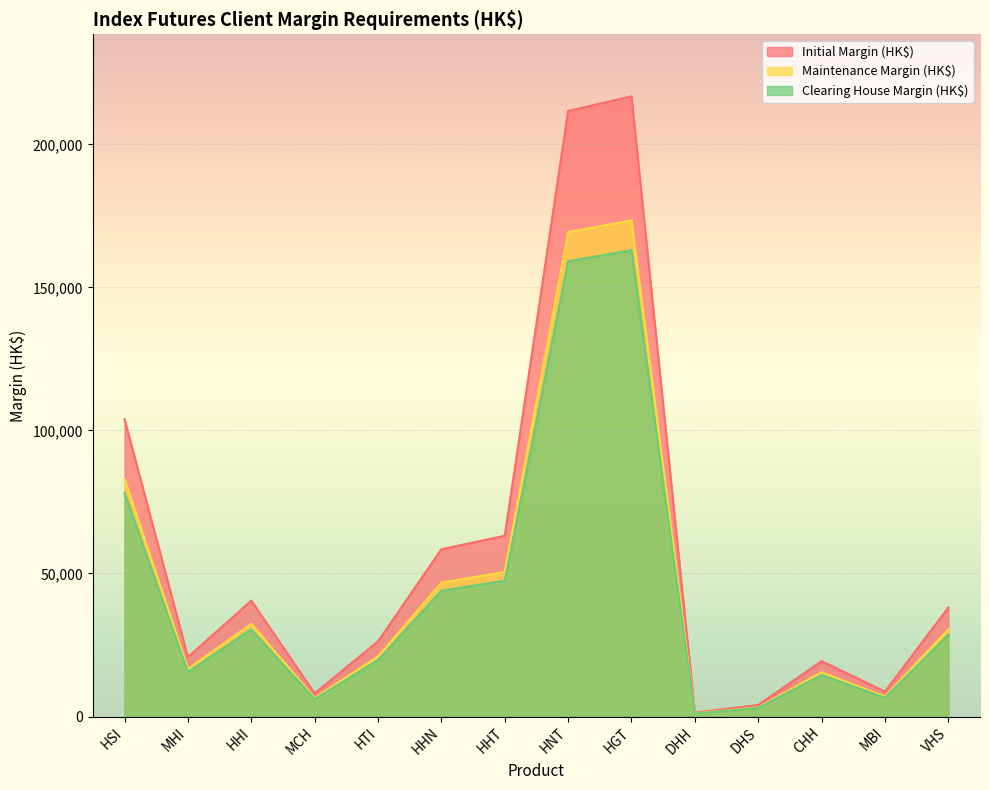

Does the chart display data point markers on the line(s)?

No